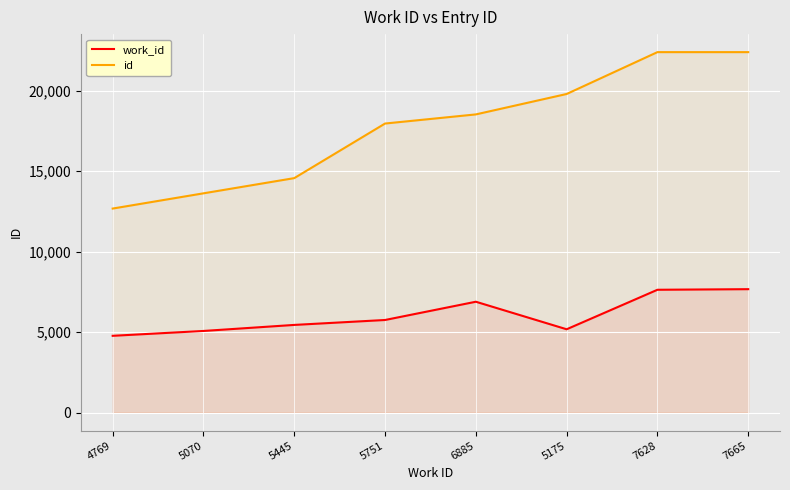

What is the minimum value for work_id?

4769